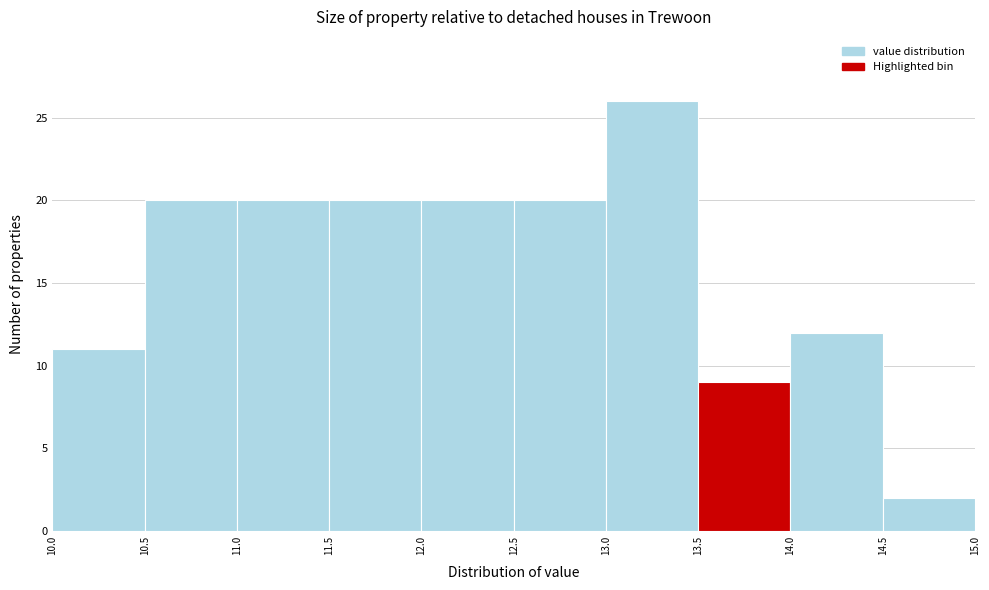

Reading left to right, list every bar in this chart as the range it spans on the x-axis followed by its height. The values are not printed on the chart, so give them approximately, as read against the axis.

10.0 to 10.5: 11
10.5 to 11.0: 20
11.0 to 11.5: 20
11.5 to 12.0: 20
12.0 to 12.5: 20
12.5 to 13.0: 20
13.0 to 13.5: 26
13.5 to 14.0: 9
14.0 to 14.5: 12
14.5 to 15.0: 2